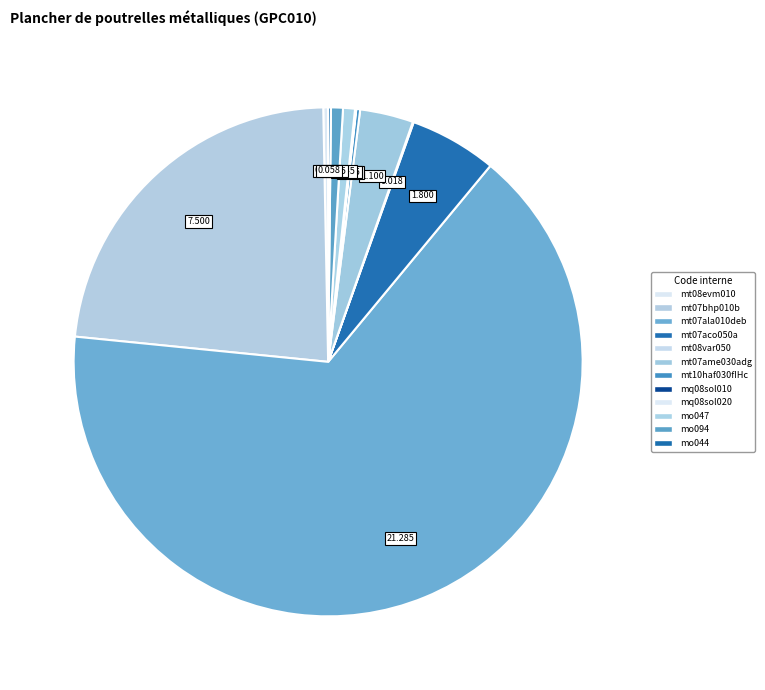

What percentage is NOT represented by mt07aco050a?

94.5%